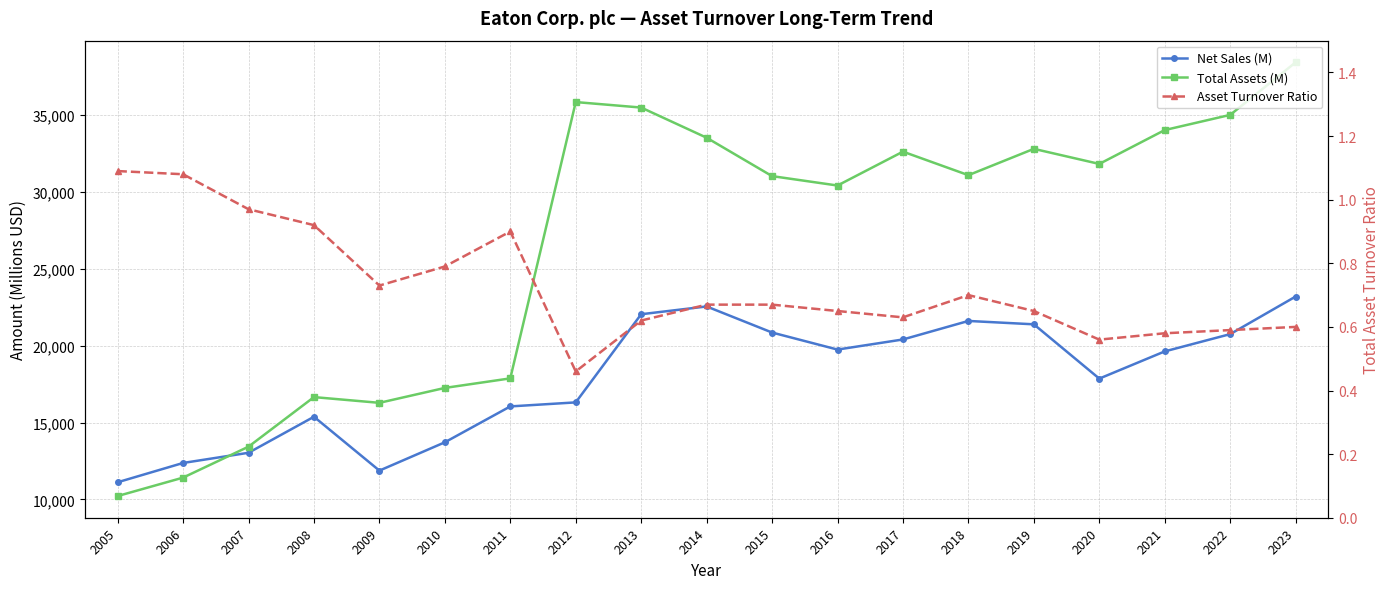

What is the sum of the Net Sales (M) values at 2019 and 2021?

41018.0